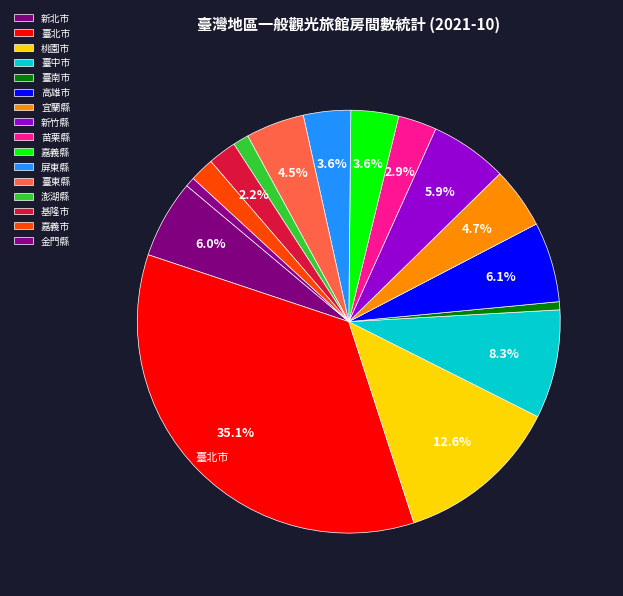

Count the number of slices in the pie.

16